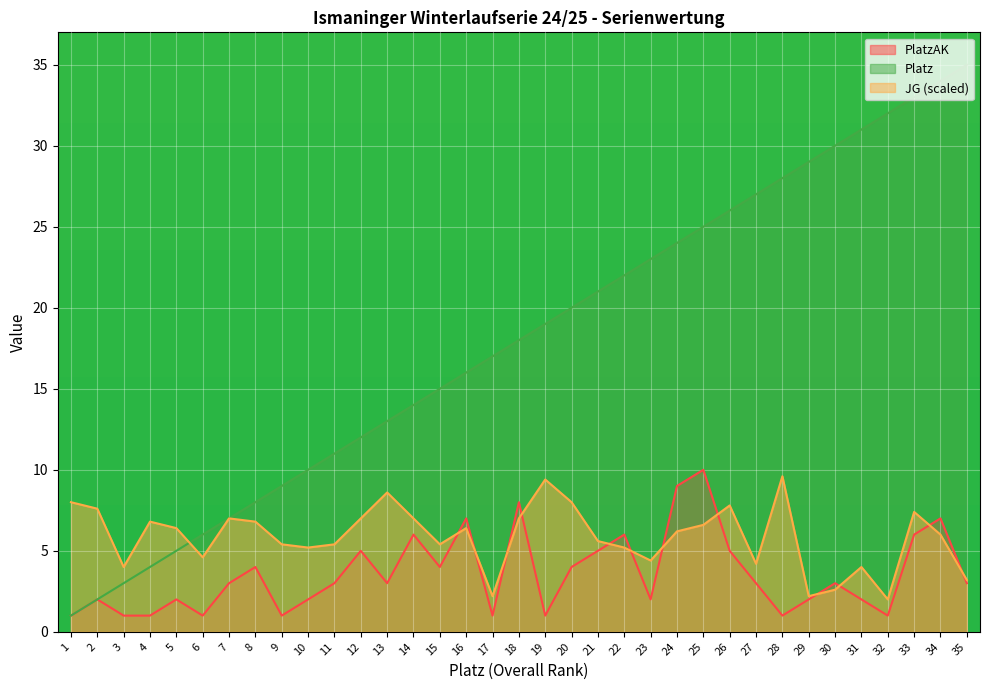

The value of PlatzAK at 31 is 2.9. True or false?

False